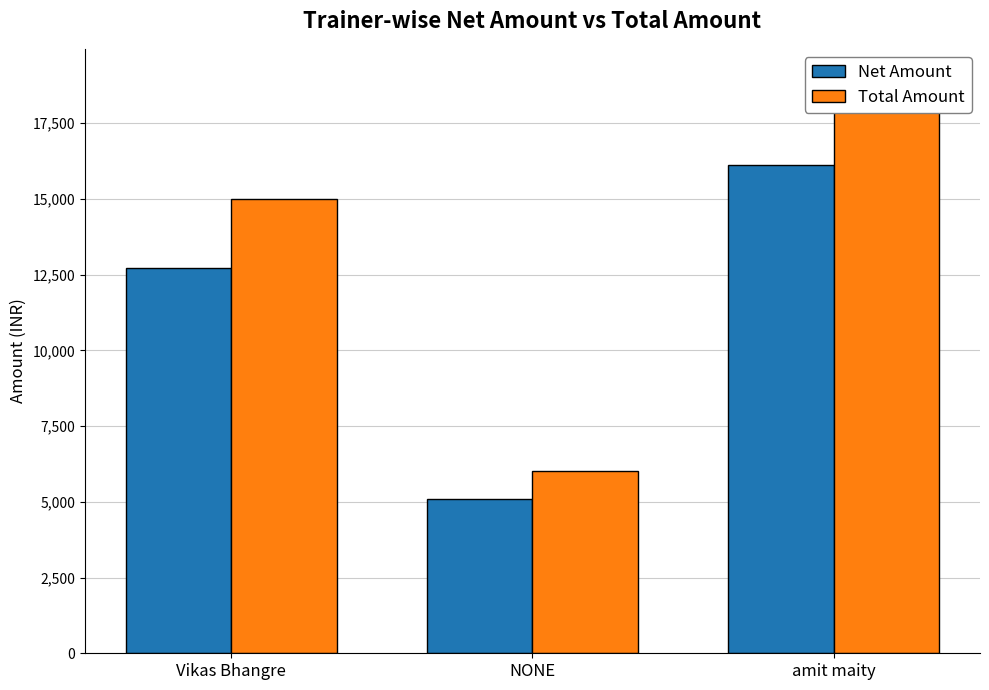

At which label does Total Amount first exceed 15000?

amit maity